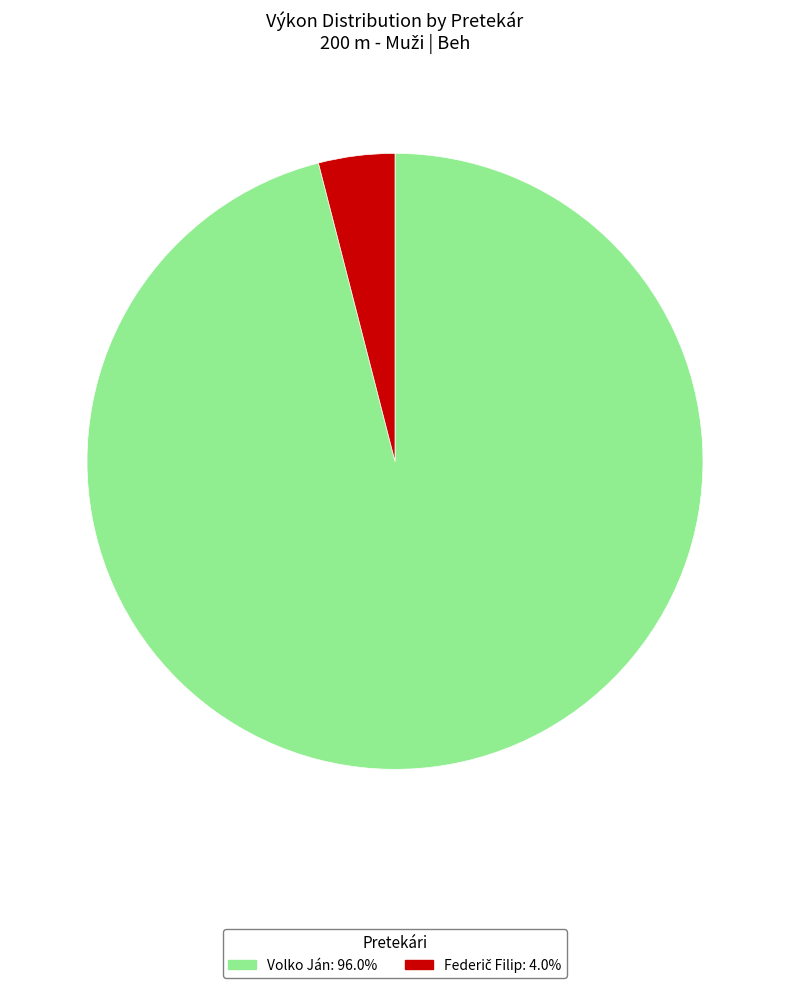

How many segments does this pie chart have?

2